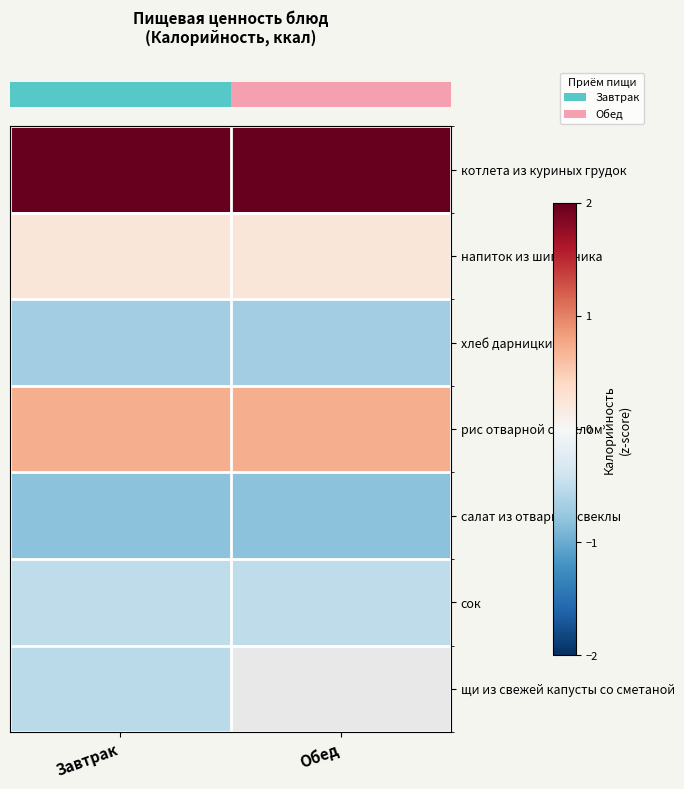

Is it true that row_2 equals -0.7 at Обед?

True